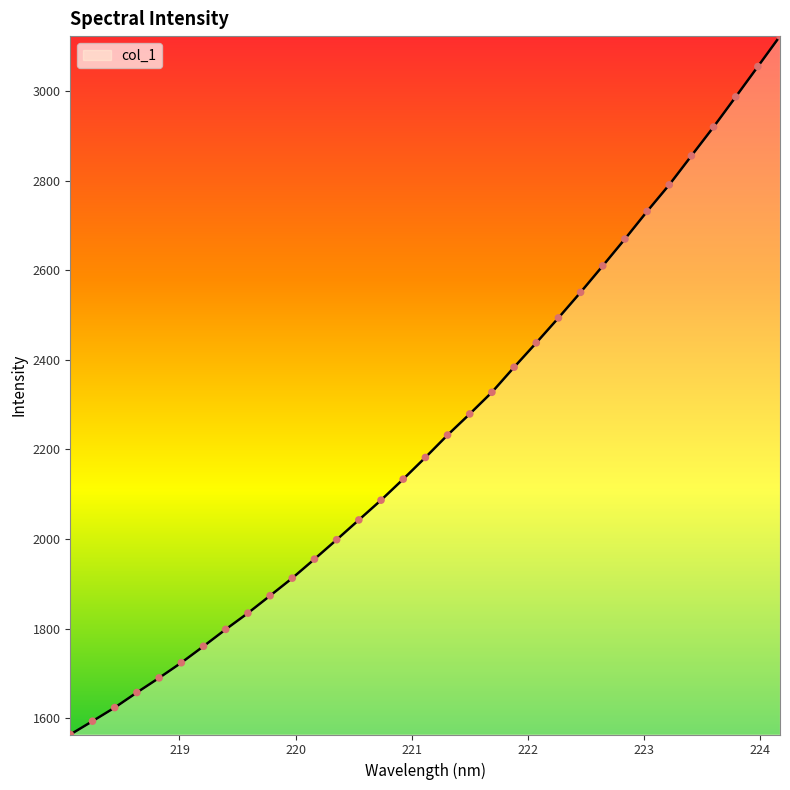

What is the smallest value displayed?

1563.9